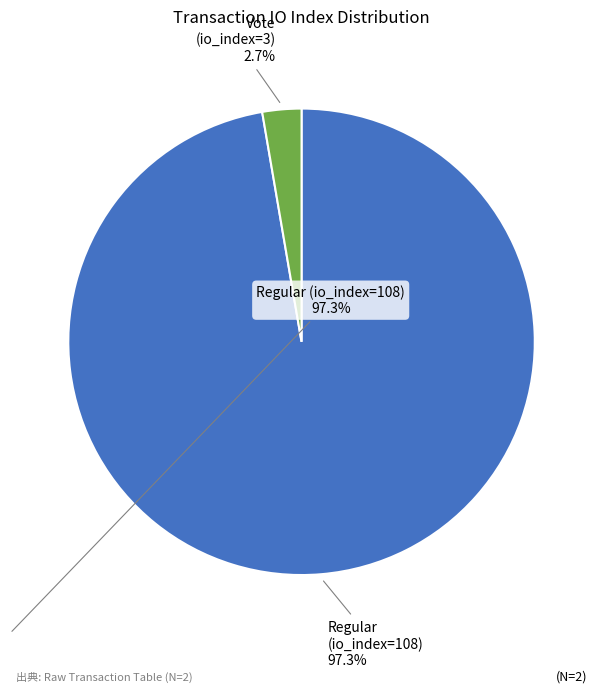

Which slice is the largest?

Regular (io_index=108)